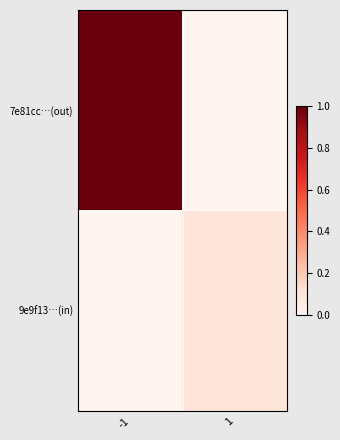

List the series in order of their peak value, highest first.

7e81cc…(out), 9e9f13…(in)